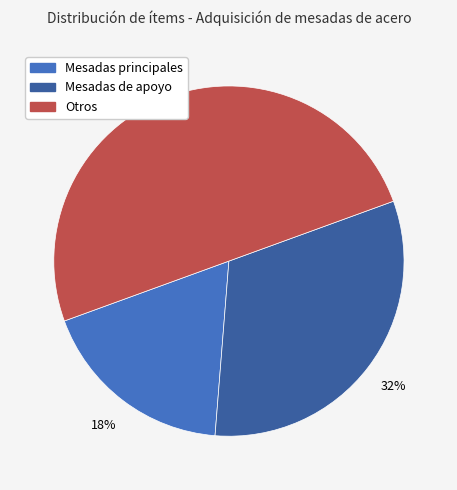

To the nearest percent, what is the difference between the largest and smallest slice percentages?

32%